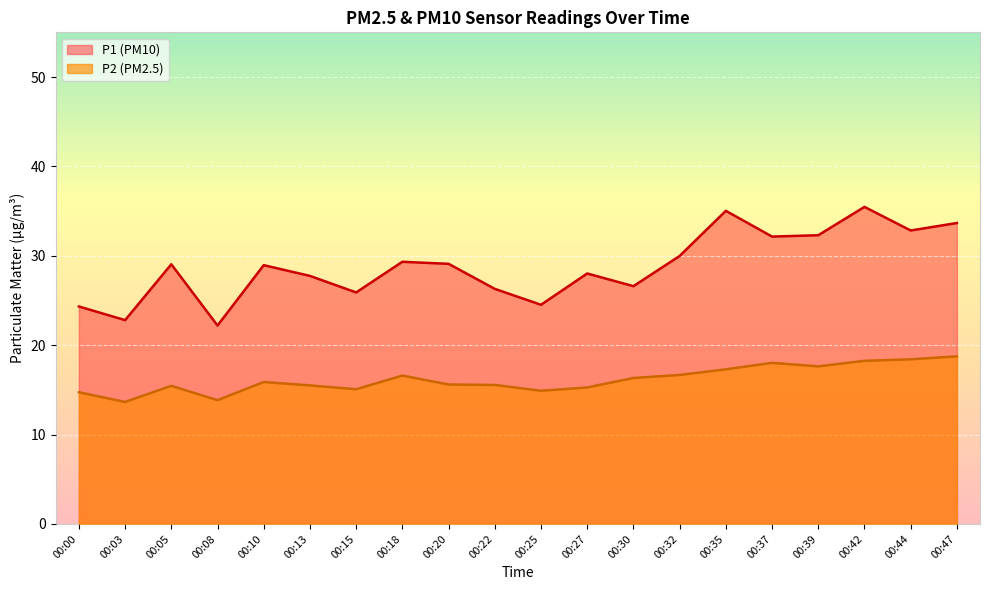

Reading left to right, transcribe all the data shown in this chart.

P1: 24.3	22.8	29.1	22.2	28.9	27.8	25.9	29.3	29.1	26.3	24.5	28.0	26.6	30.0	35.0	32.1	32.3	35.5	32.8	33.7
P2: 14.7	13.7	15.4	13.8	15.9	15.5	15.1	16.6	15.6	15.6	14.9	15.3	16.3	16.7	17.3	18.0	17.6	18.2	18.4	18.8